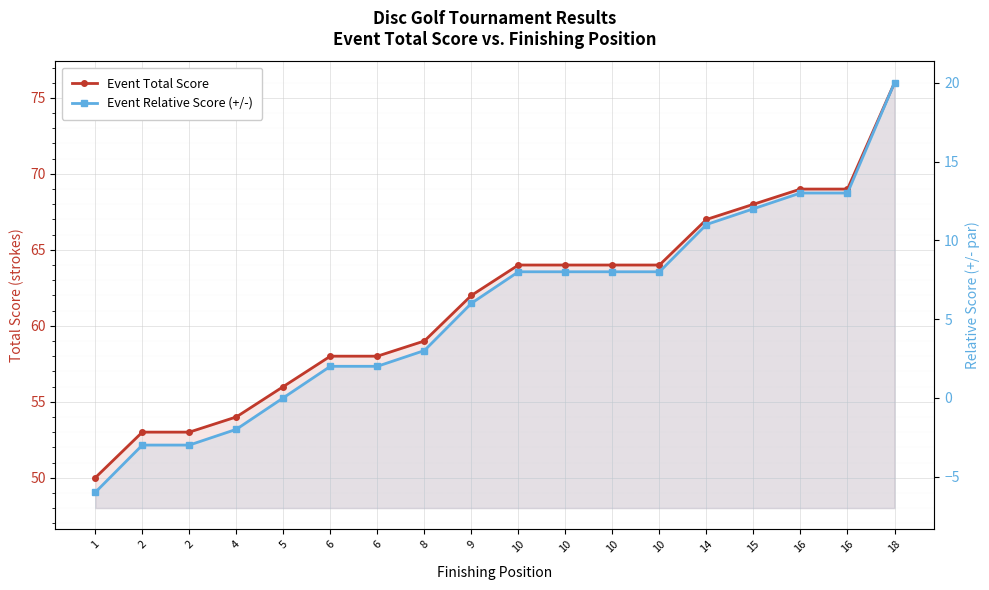

Rank the series by their average value, from lowest to highest.

Event Relative Score (+/-), Event Total Score